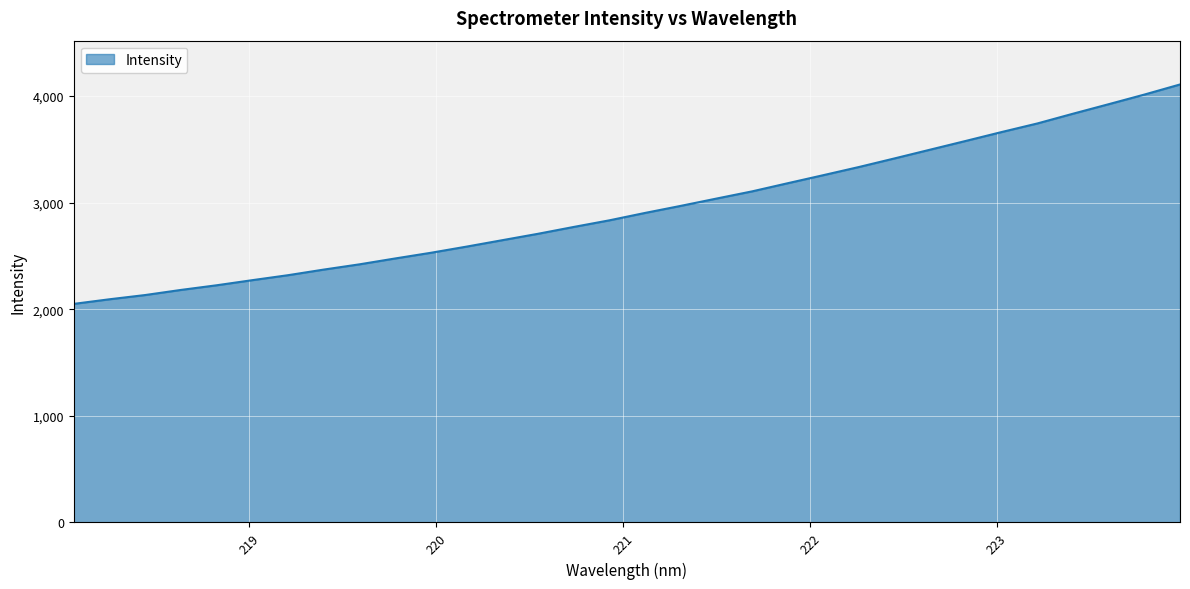

What is the average value?

2943.0